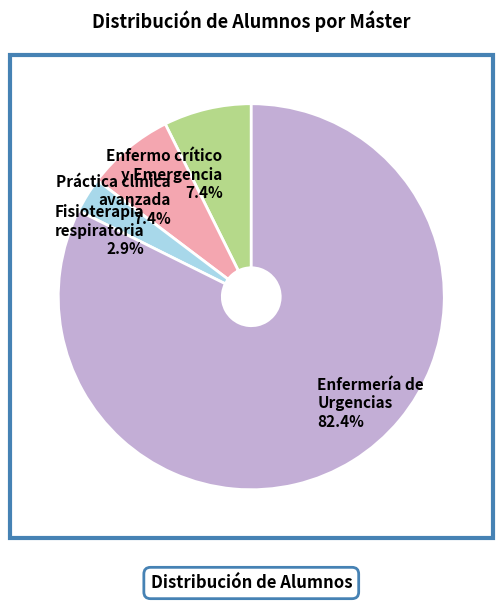

What is the smallest slice in the pie chart?

Fisioterapia respiratoria